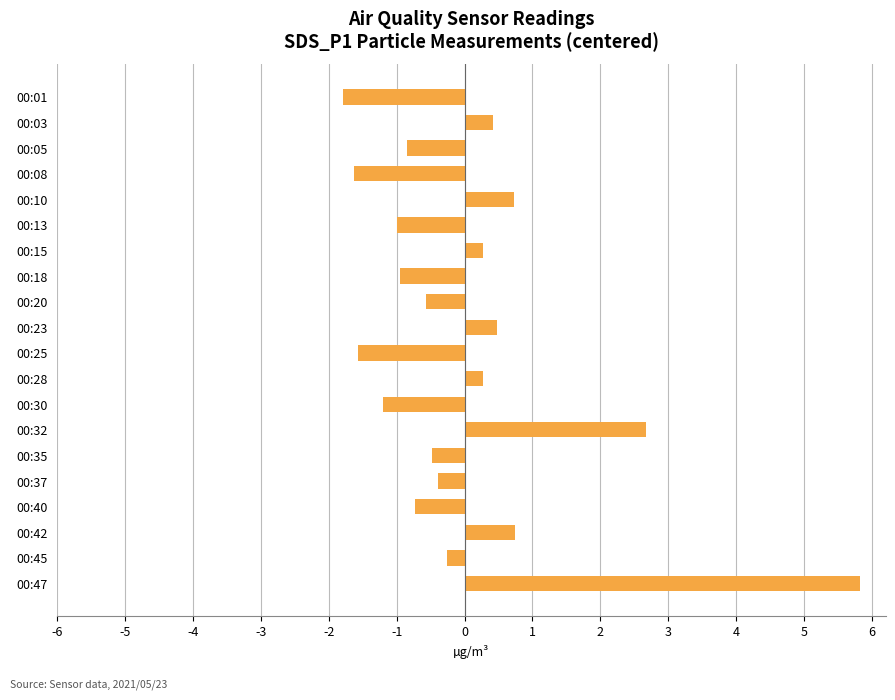

The value at 00:10 is 1.2. True or false?

False